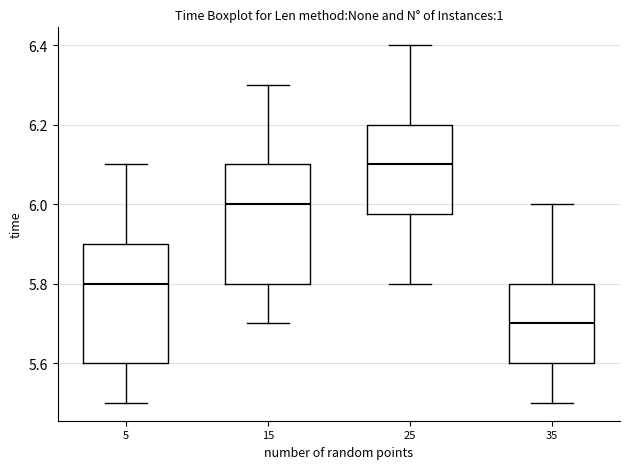

Which box has the highest median line?

25